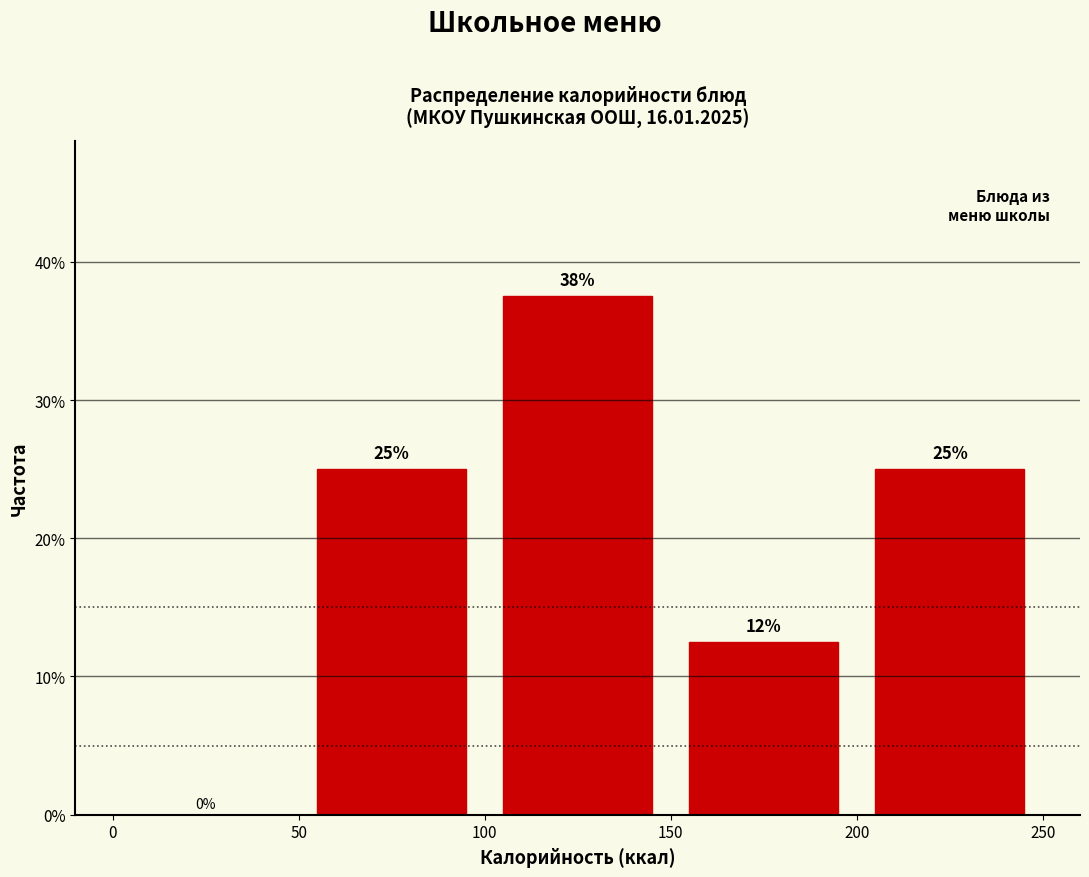

Over which range of the x-axis is the bar tallest?

100 to 150